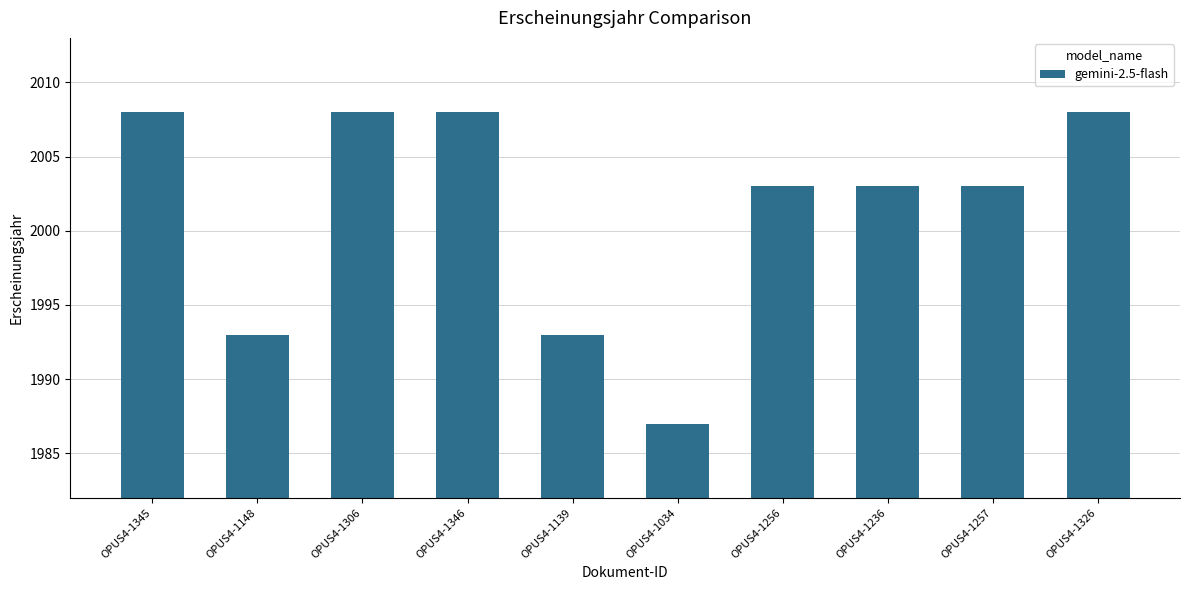

What is the average value?

2001